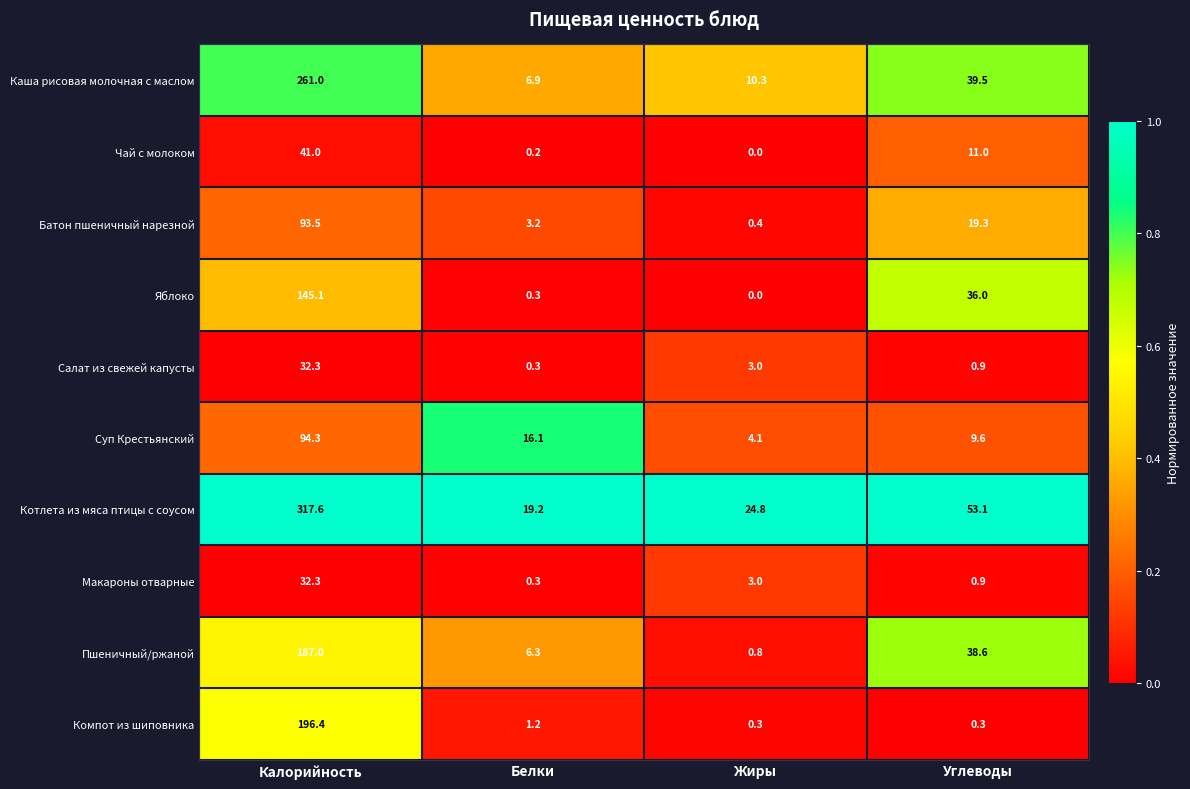

Which series has the largest total across all categories?

Котлета из мяса птицы с соусом